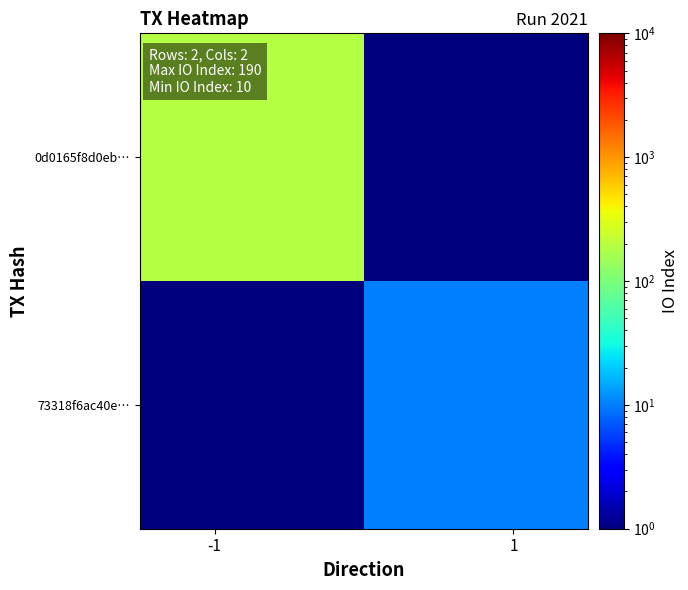

Reading left to right, transcribe all the data shown in this chart.

0d0165f8d0eb…: 190.0	0.5
73318f6ac40e…: 0.5	10.0